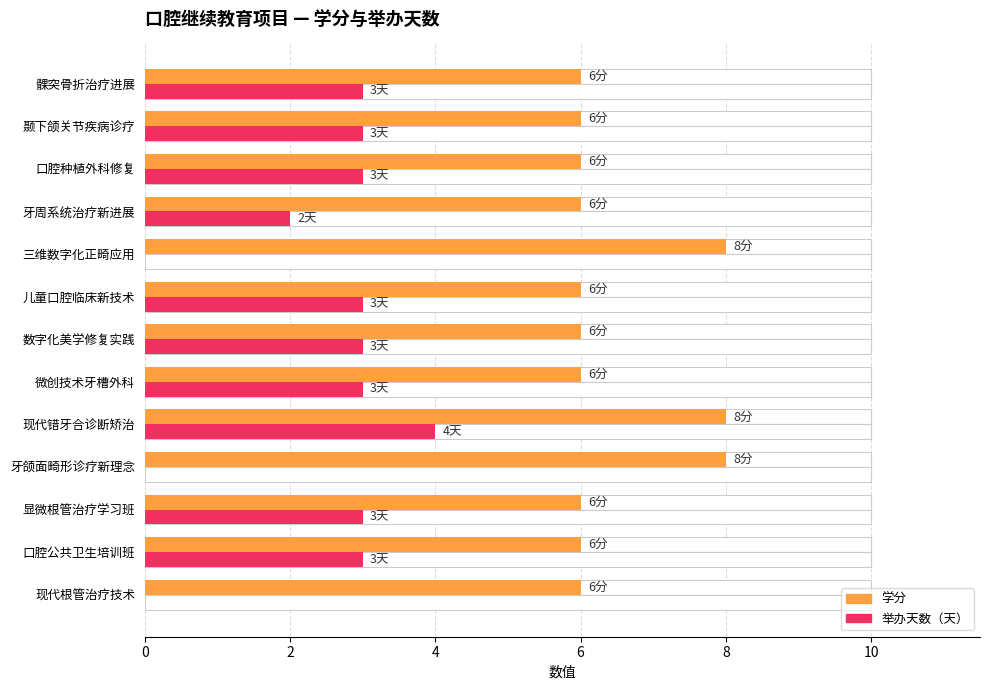

Count the 举办天数 values in the range 2 to 3.

9